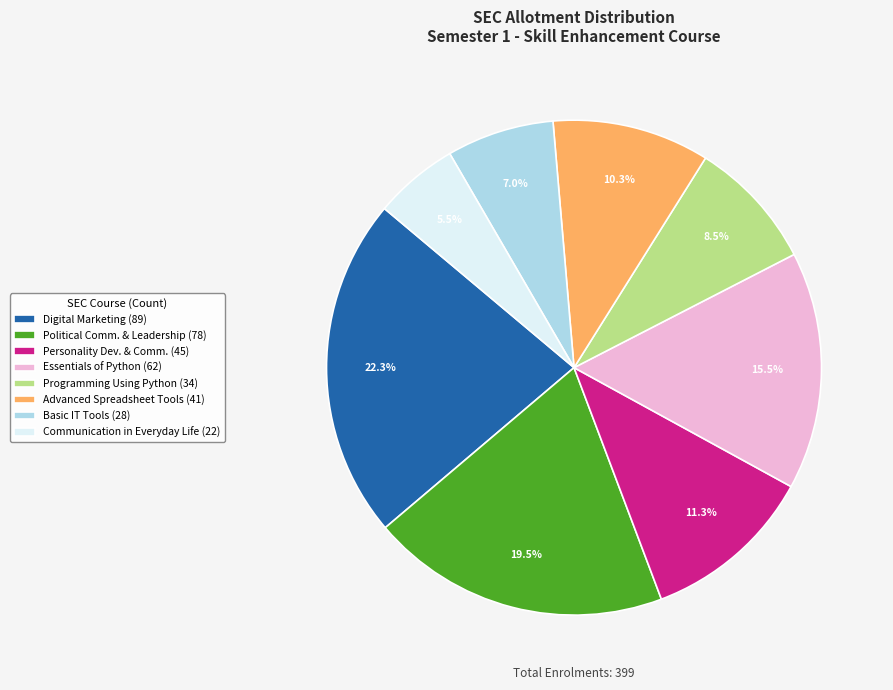

Count the number of slices in the pie.

8